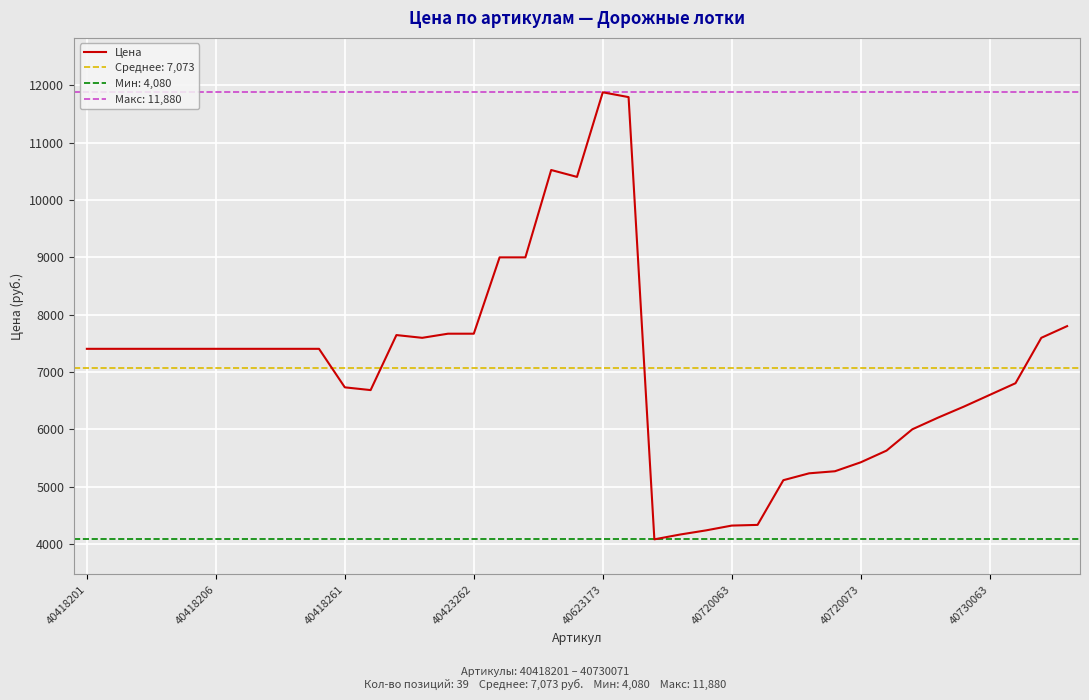

True or false: Цена has a value of 6600 at 40730063.

True